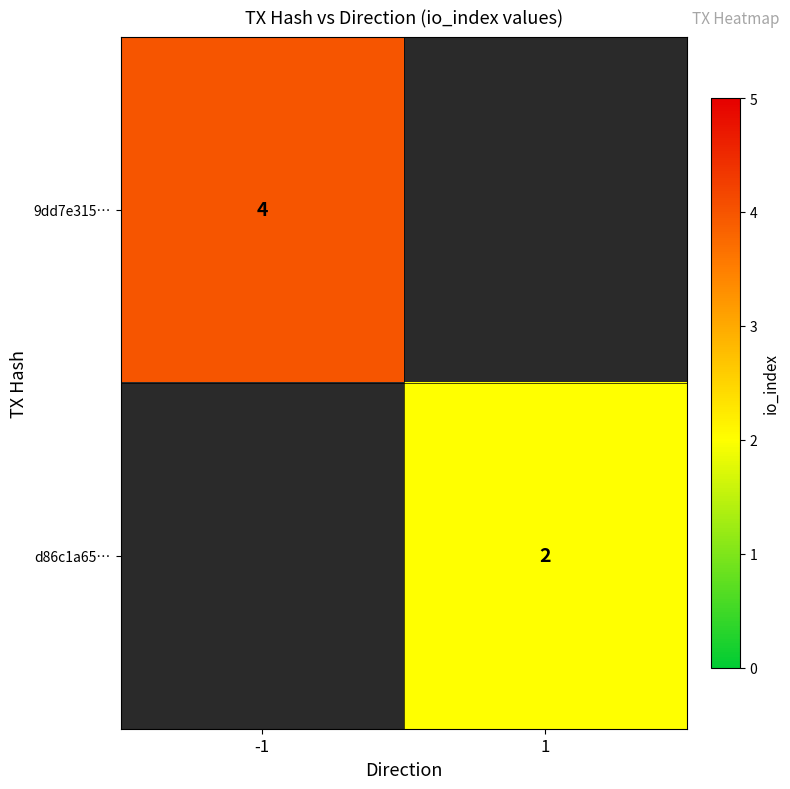

The d86c1a65… series shows 2 at 1. True or false?

True